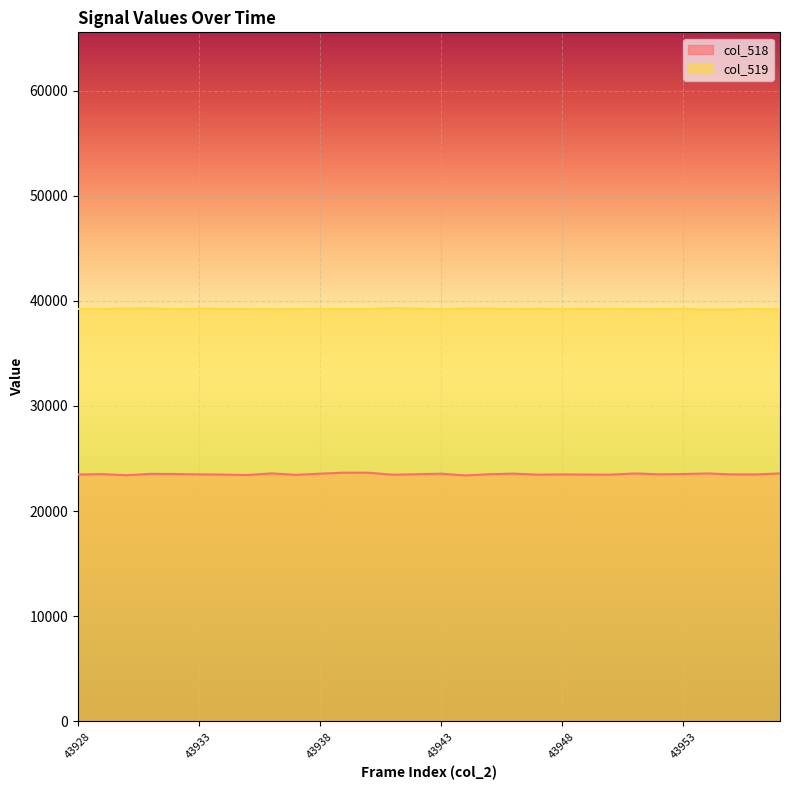

What are all the series names shown in the legend?

col_518, col_519